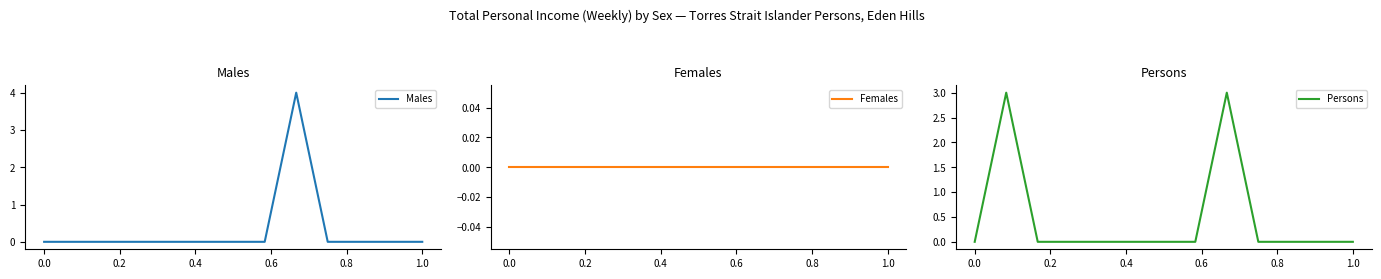

How many lines are shown in the chart?

3